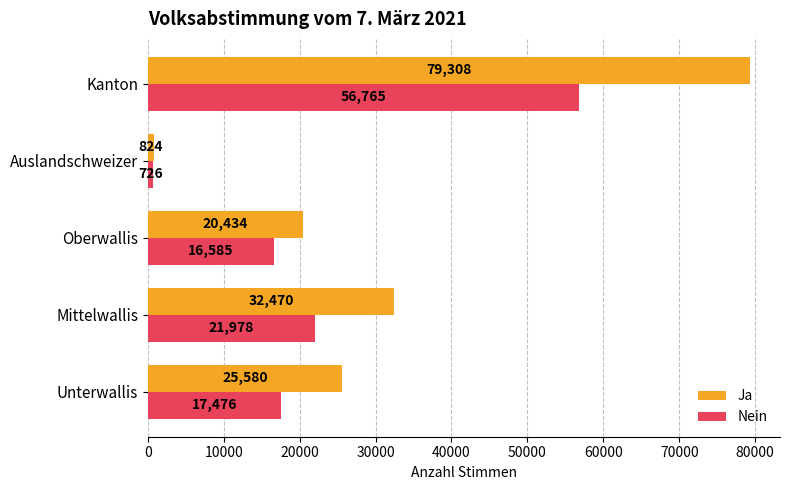

At which category is the sum across all series the highest?

Kanton